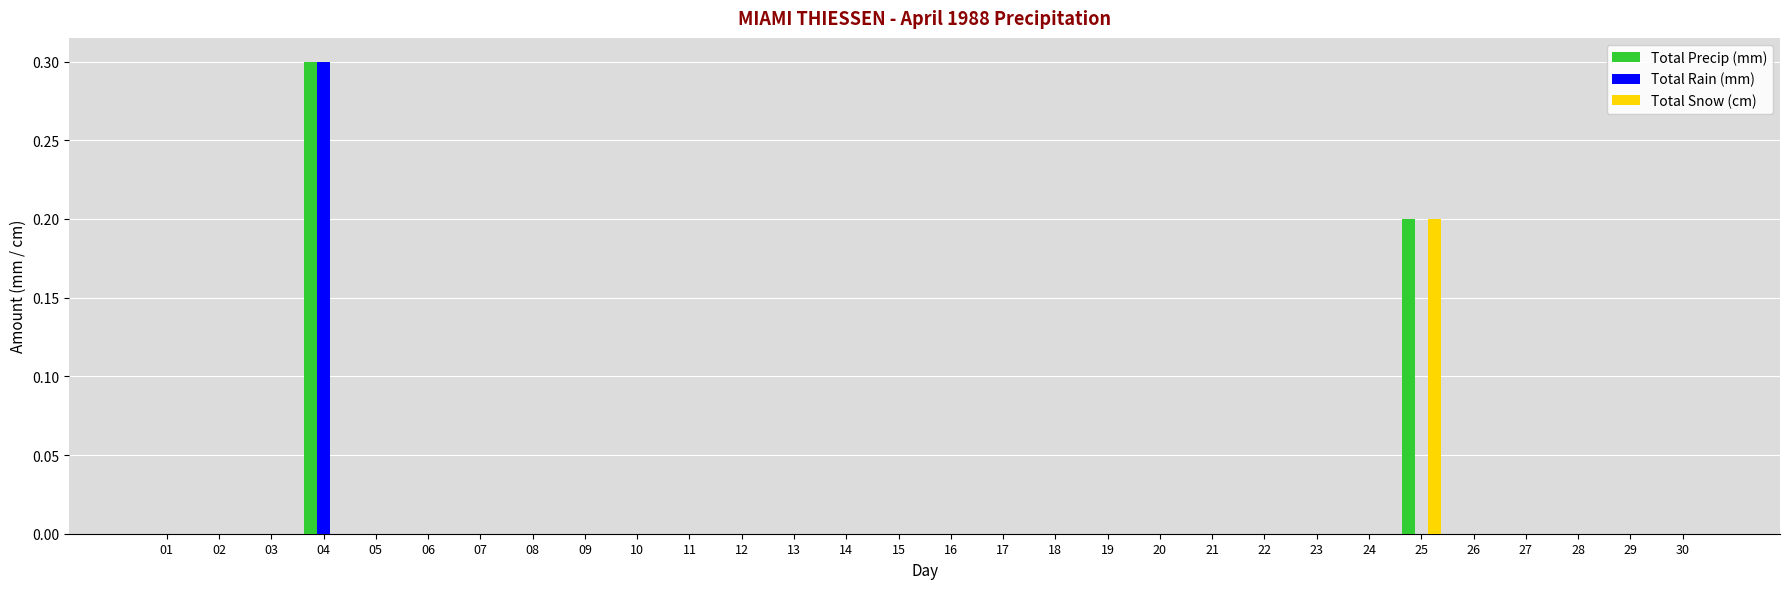

At which category is the sum across all series the highest?

04